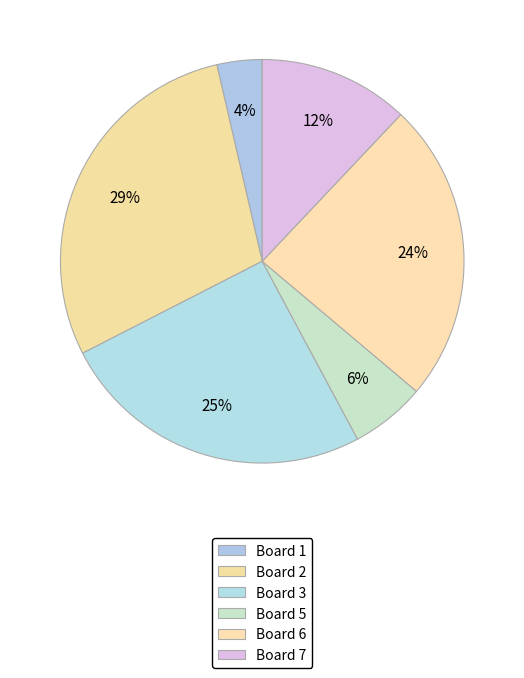

To the nearest percent, what is the average slice percentage?

17%